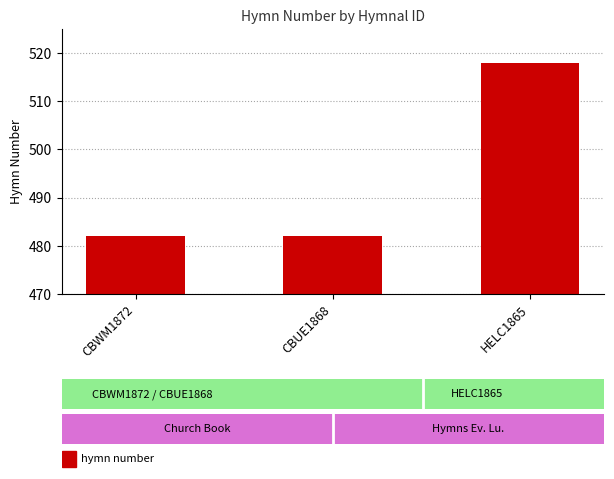

What is the label of the 2nd bar from the right?

CBUE1868